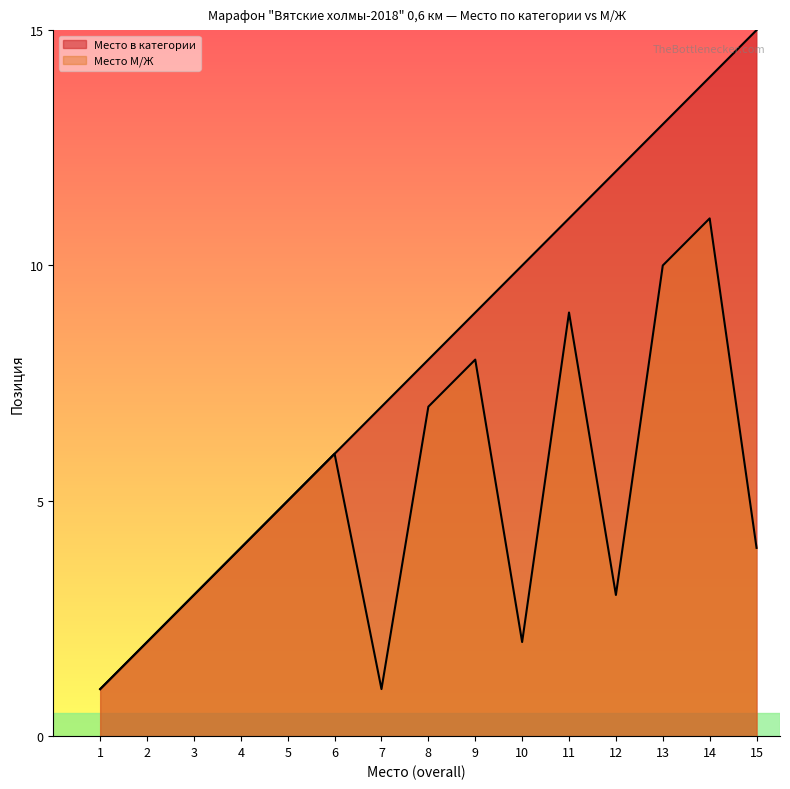

Reading left to right, extract all data points from this chart.

Место в категории: 1	2	3	4	5	6	7	8	9	10	11	12	13	14	15
Место М/Ж: 1	2	3	4	5	6	1	7	8	2	9	3	10	11	4